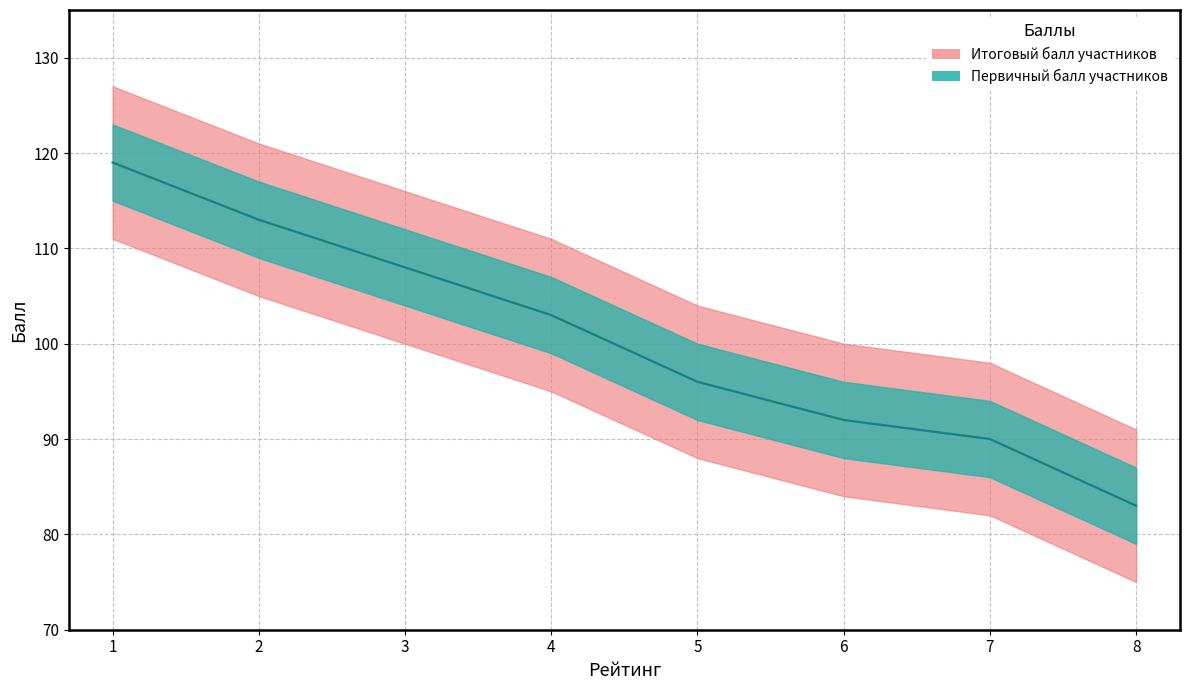

True or false: Итоговый балл and Первичный балл cross at least once.

False